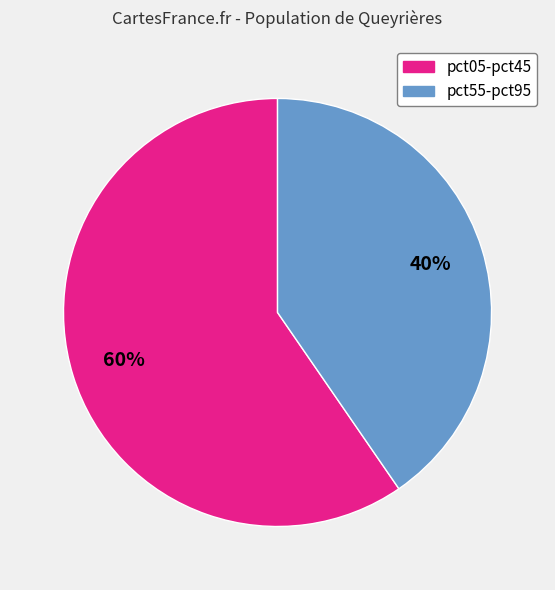

Count the number of slices in the pie.

2